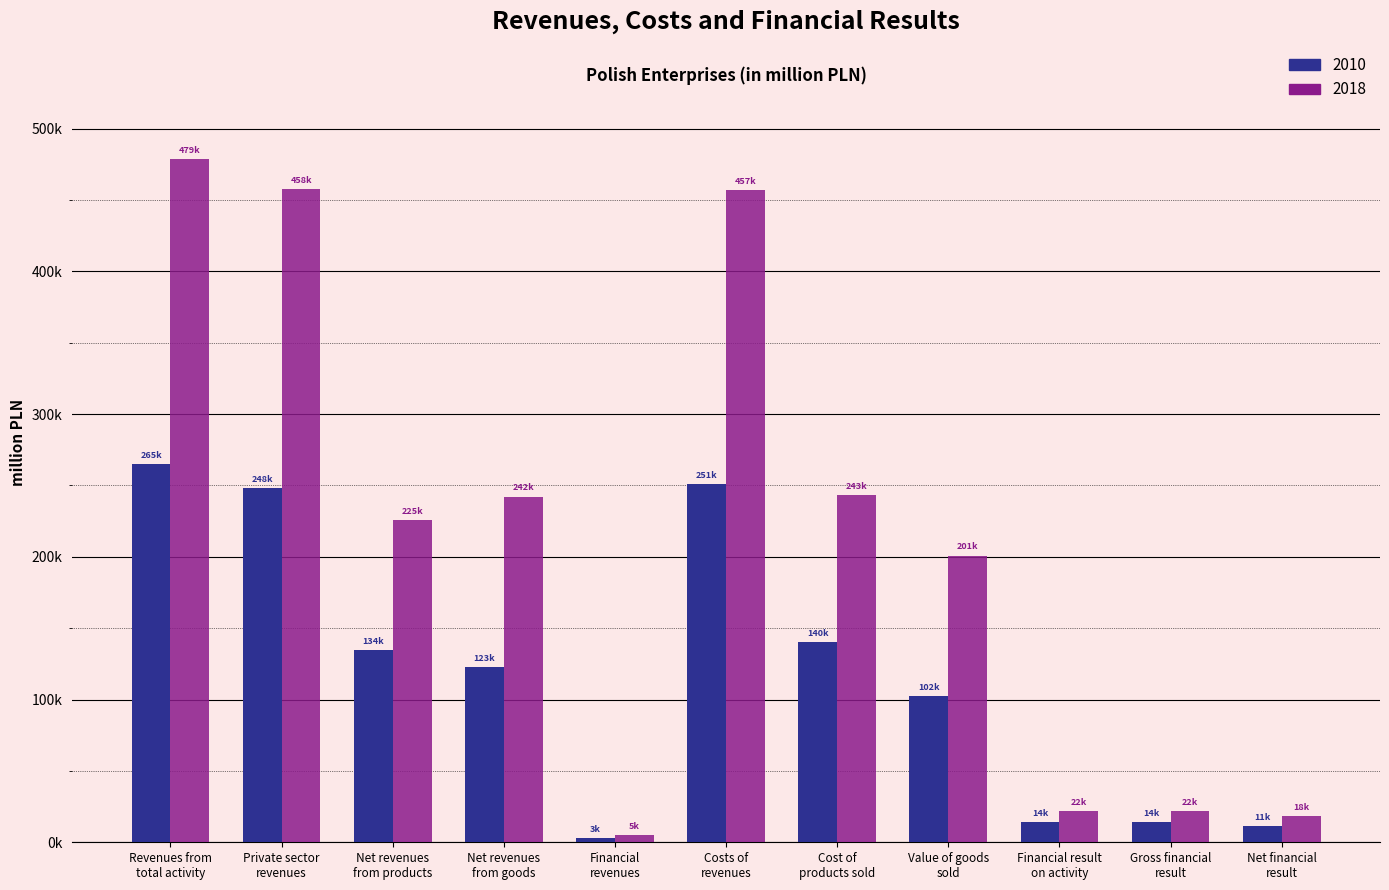

What is the total value across all series at Financial
revenues?

8004.6